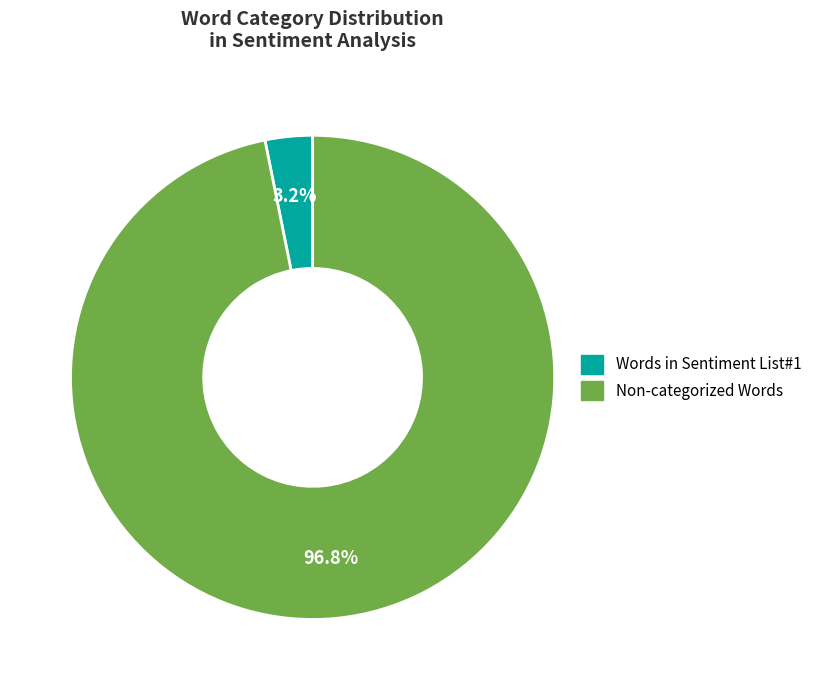

Does any single category account for the majority?

Yes